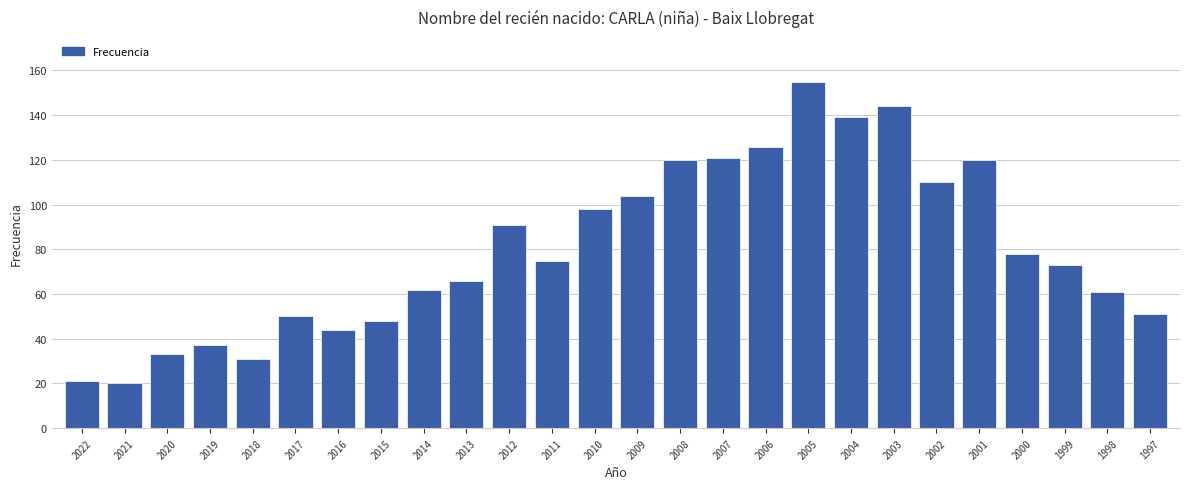

What is the average value?

80